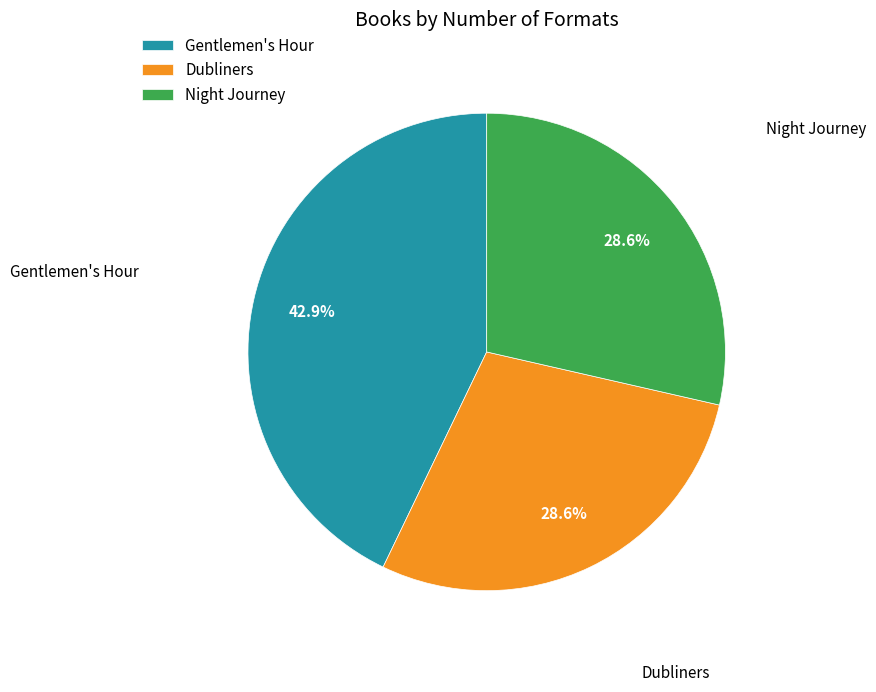

Is Dubliners the majority of the pie?

No